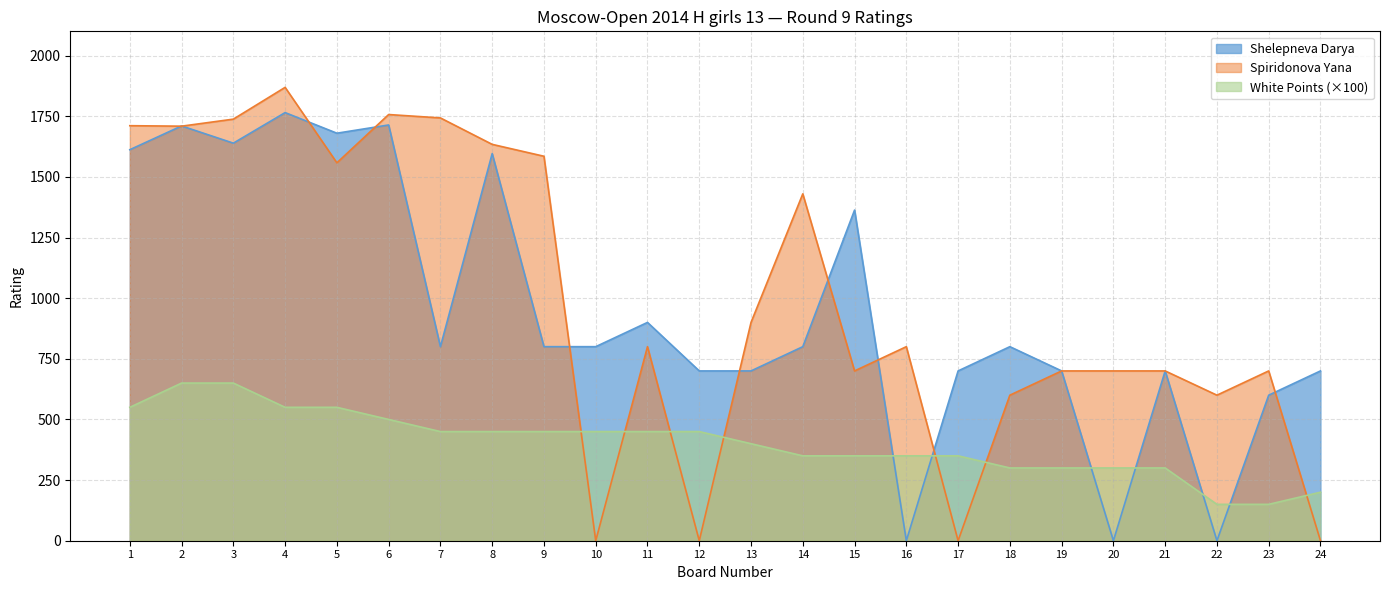

The Spiridonova Yana series shows 1216 at 7. True or false?

False